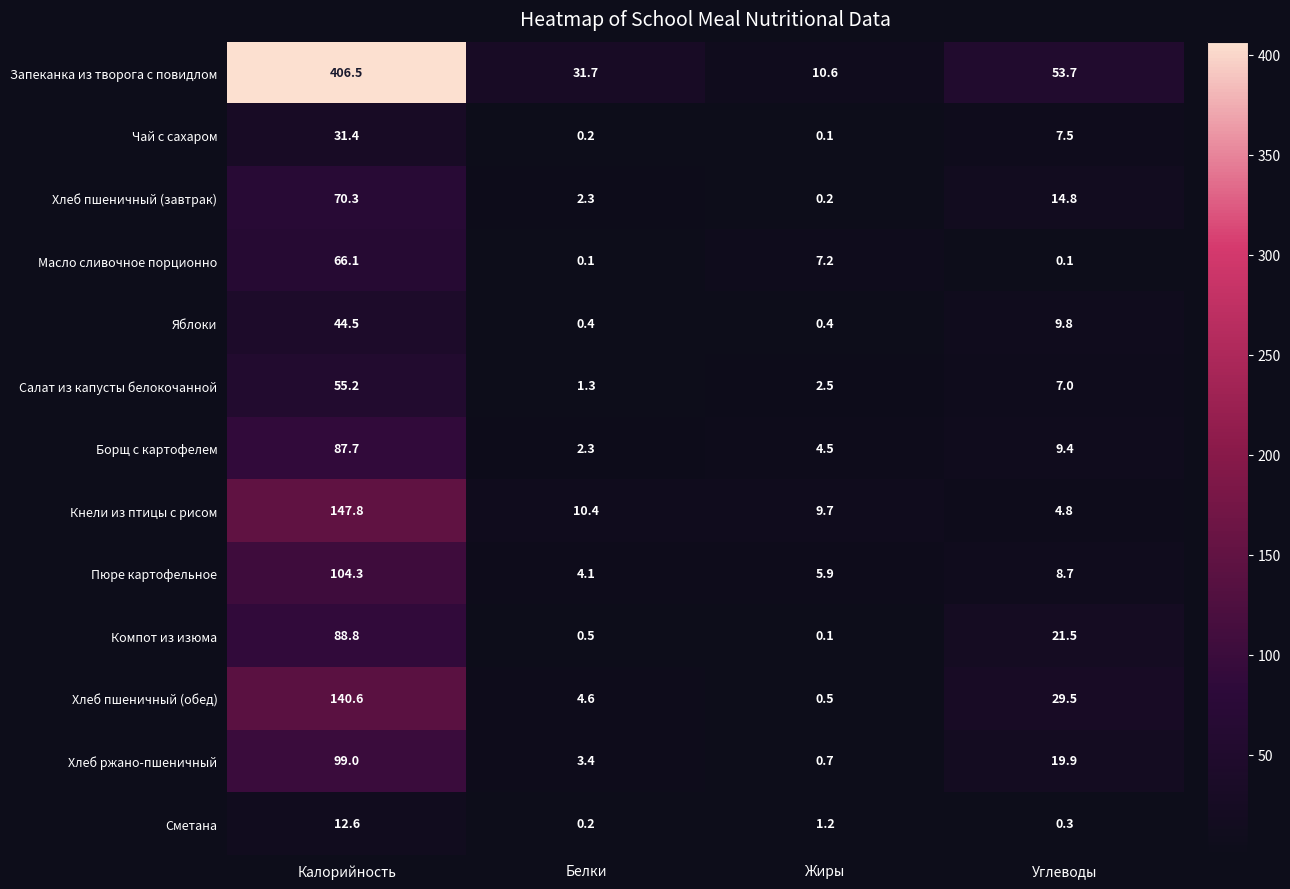

Which series has the largest range (max minus min)?

Запеканка из творога с повидлом